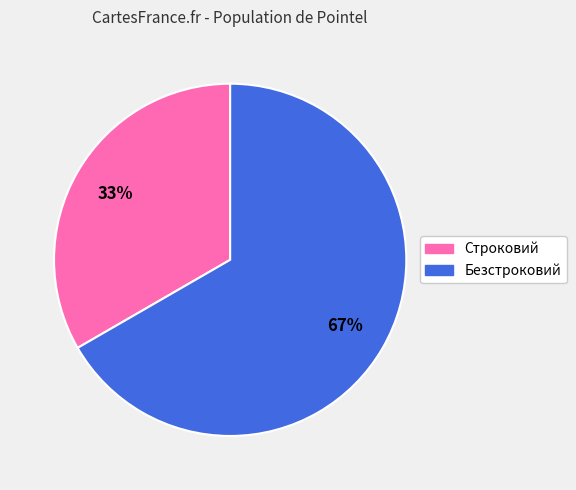

To the nearest percent, what is the combined percentage of Безстроковий and Строковий?

100%